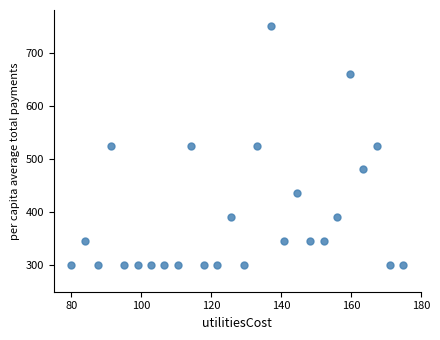

What is the range of Y values (max minus min)?

450